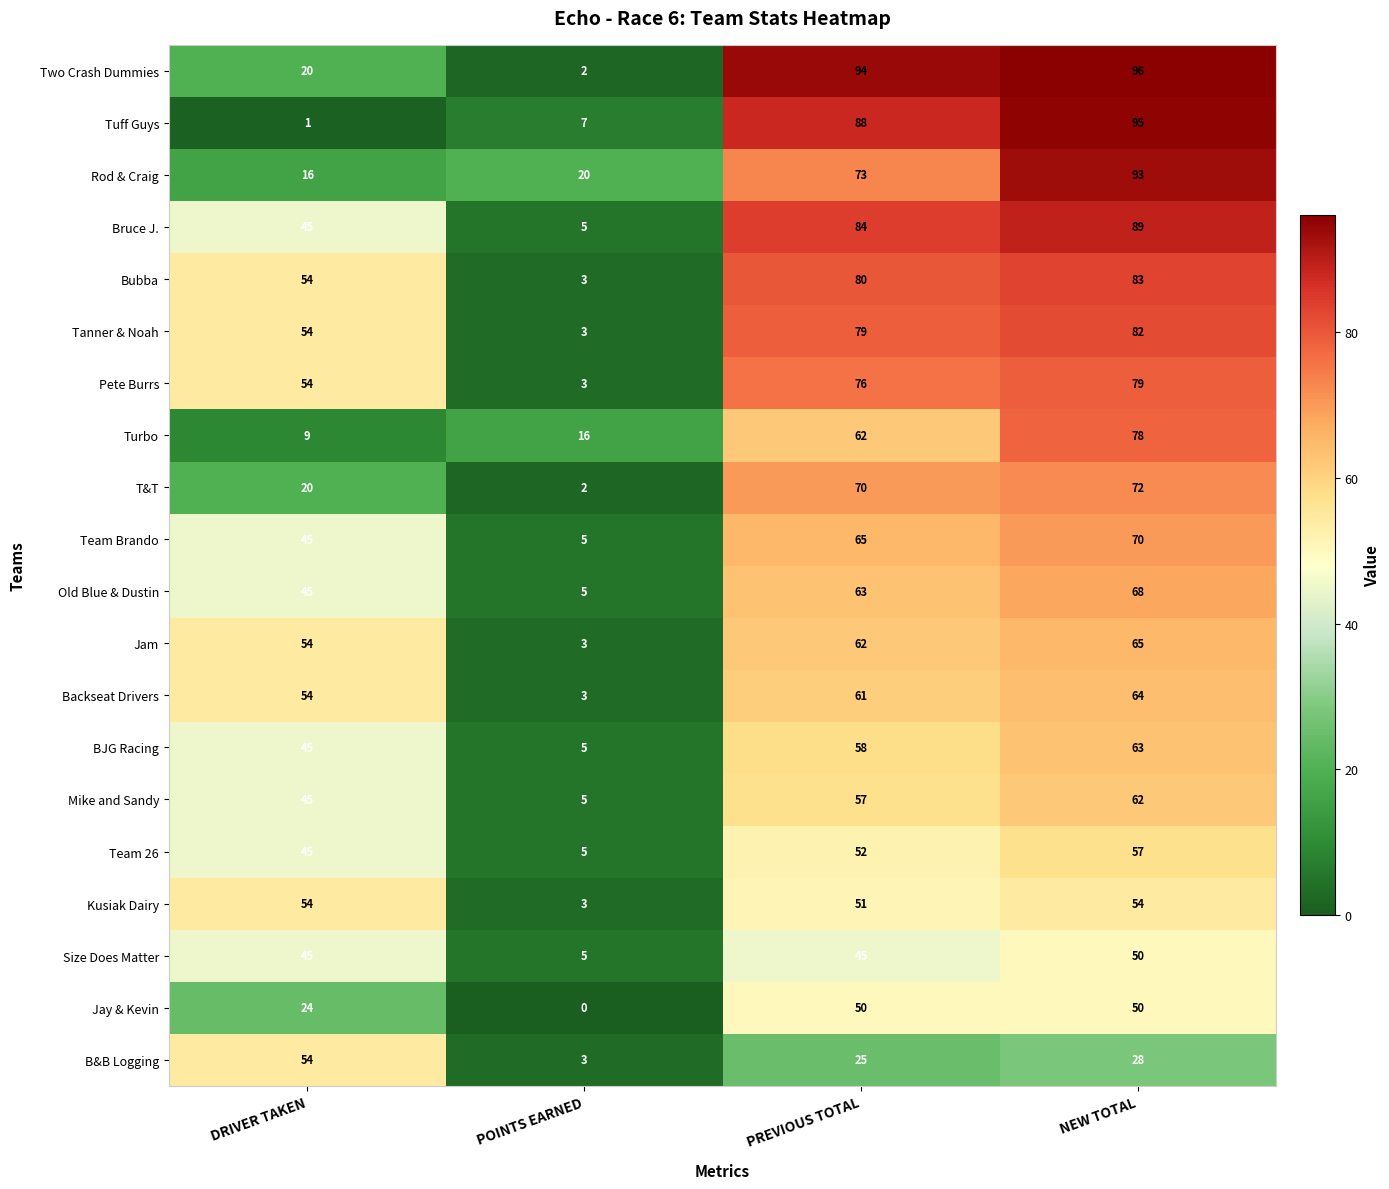

What is the total value across all series at POINTS EARNED?

103